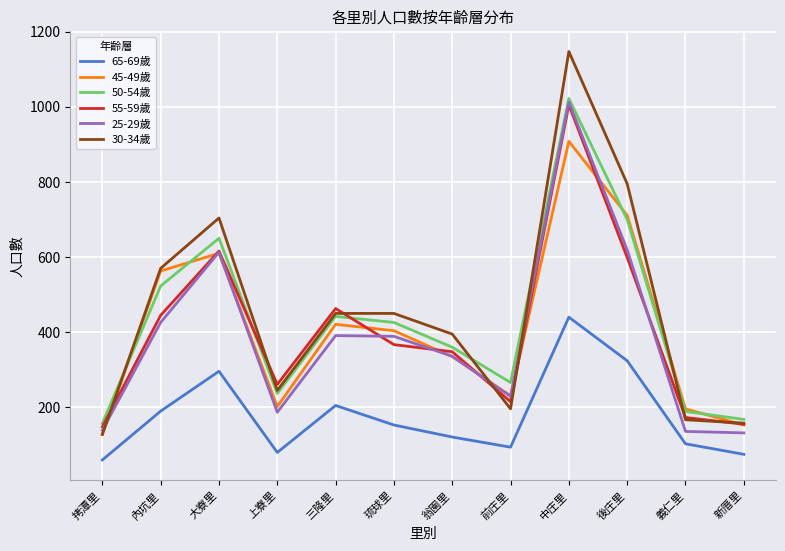

Which series has the largest total across all categories?

30-34歲